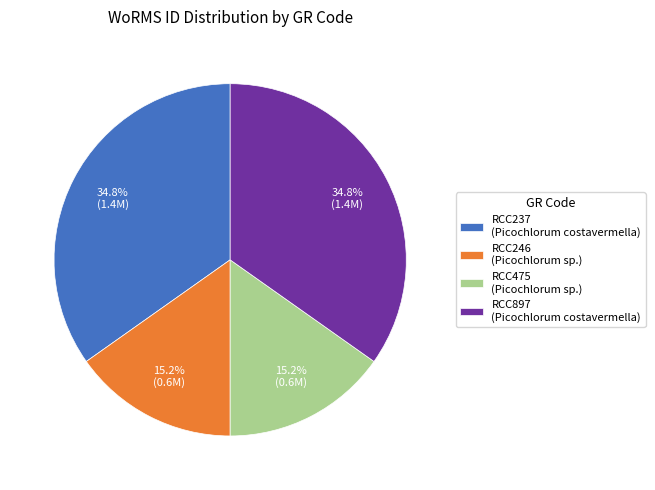

Is RCC897 the majority of the pie?

No